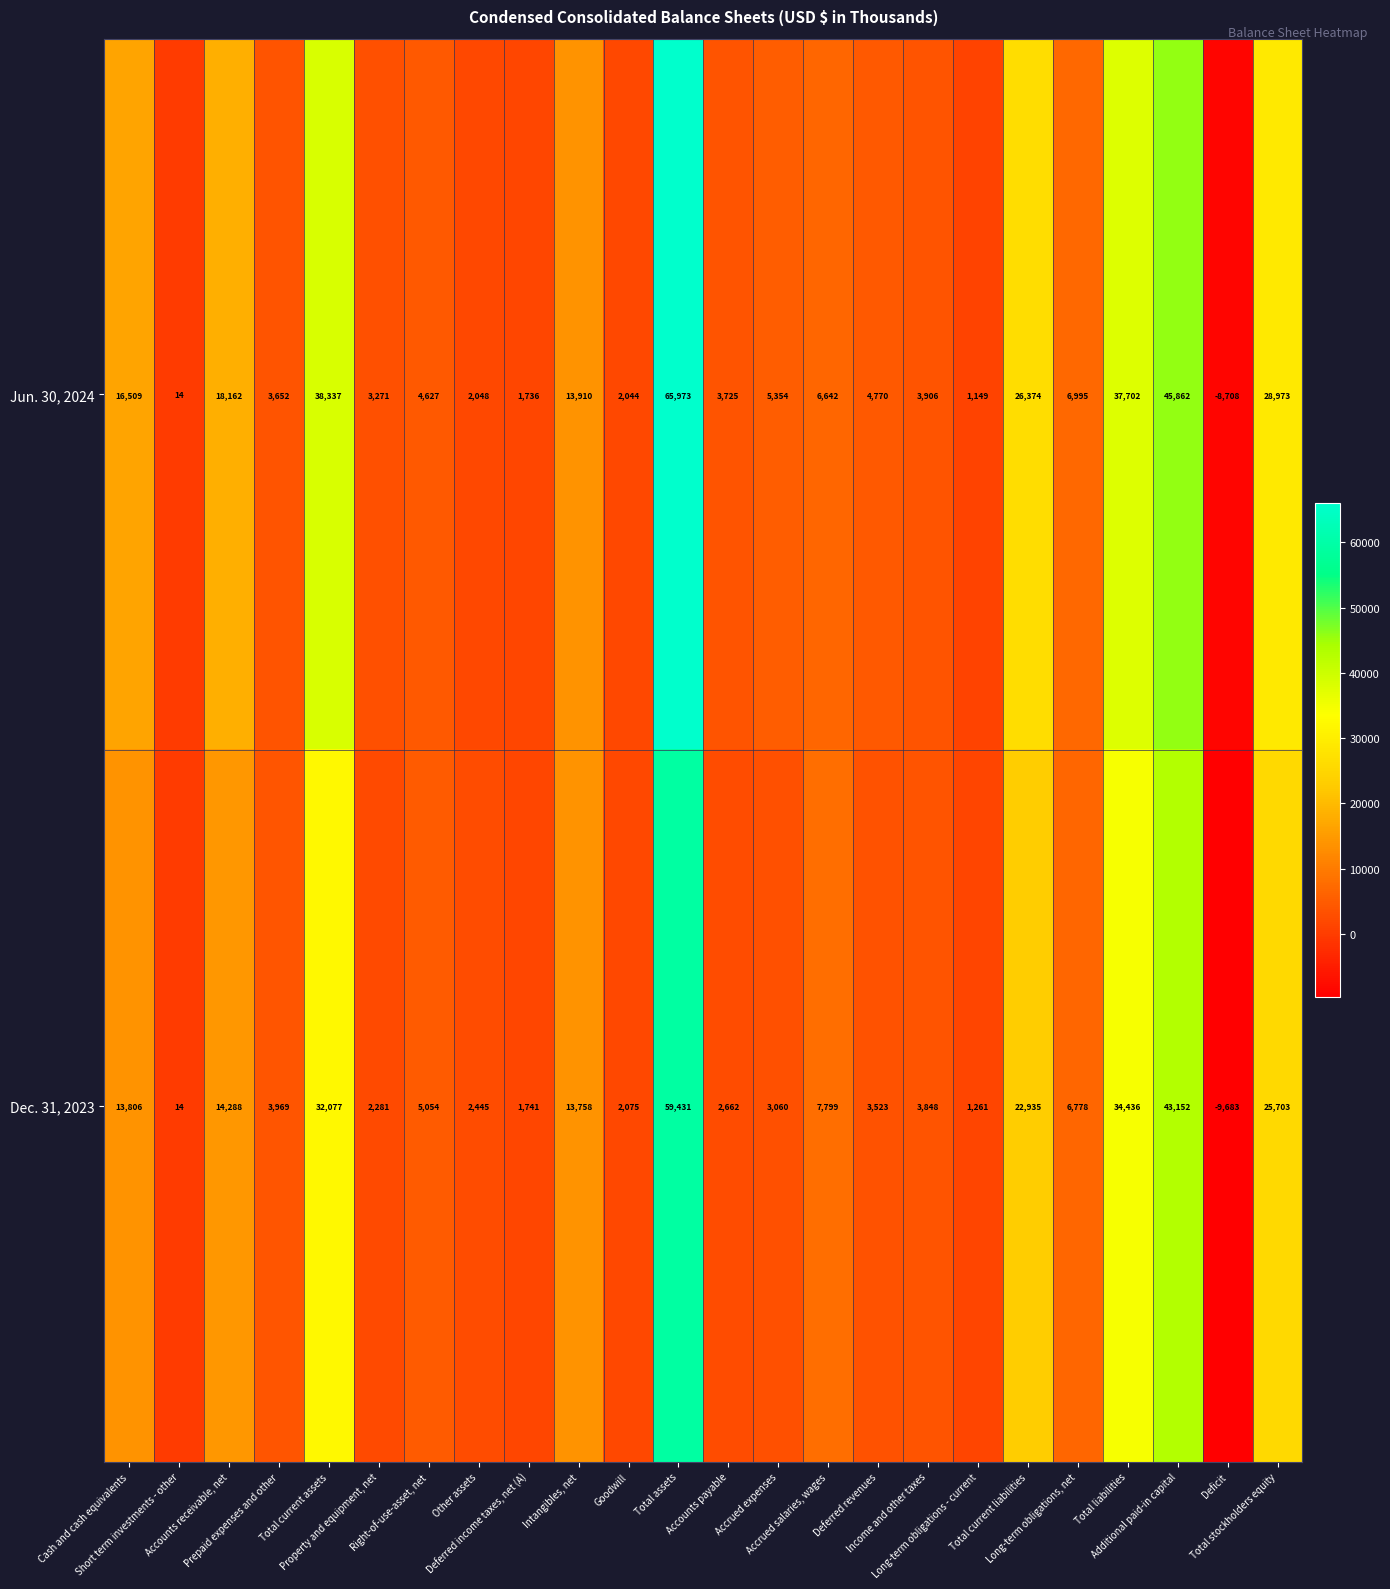

How many distinct data groups are displayed?

2